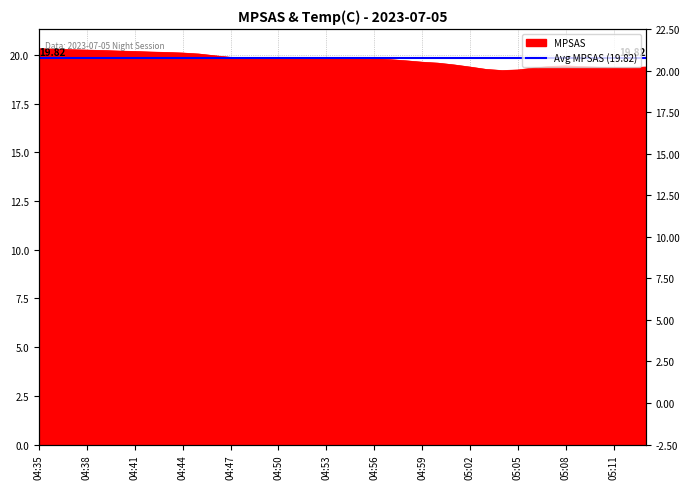

Reading left to right, list all the values displayed in this chart.

20.3	20.3	20.3	20.2	20.2	20.2	20.2	20.1	20.1	20.1	20.1	20.0	19.9	19.8	19.8	19.9	19.9	19.9	19.9	19.9	19.8	19.8	19.8	19.7	19.6	19.6	19.5	19.4	19.3	19.2	19.2	19.3	19.4	19.4	19.4	19.4	19.3	19.4	19.4